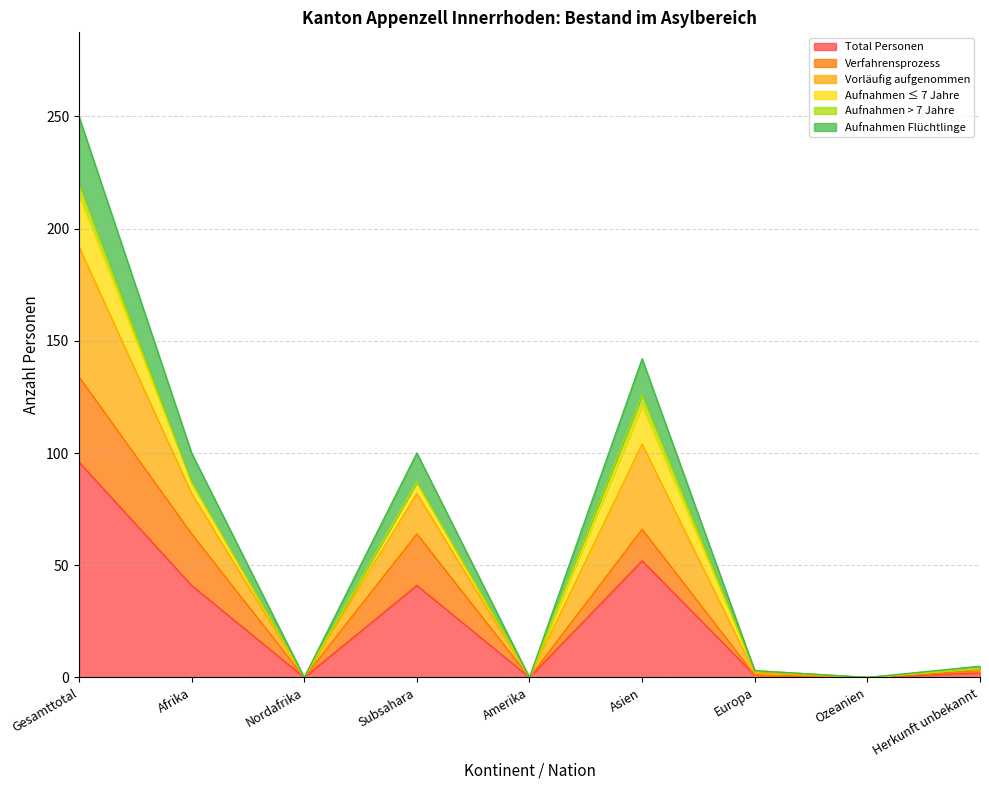

What position from the right is Gesamttotal?

9